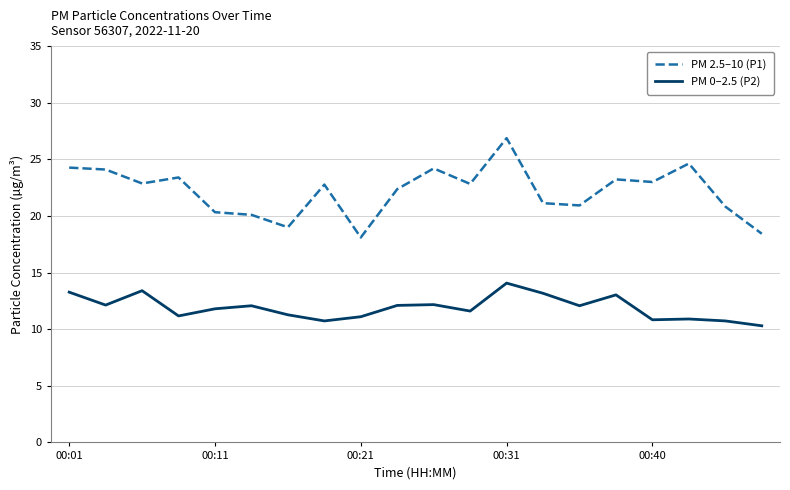

What is the difference between the maximum and minimum values in the PM 2.5–10 (P1) series?

8.8